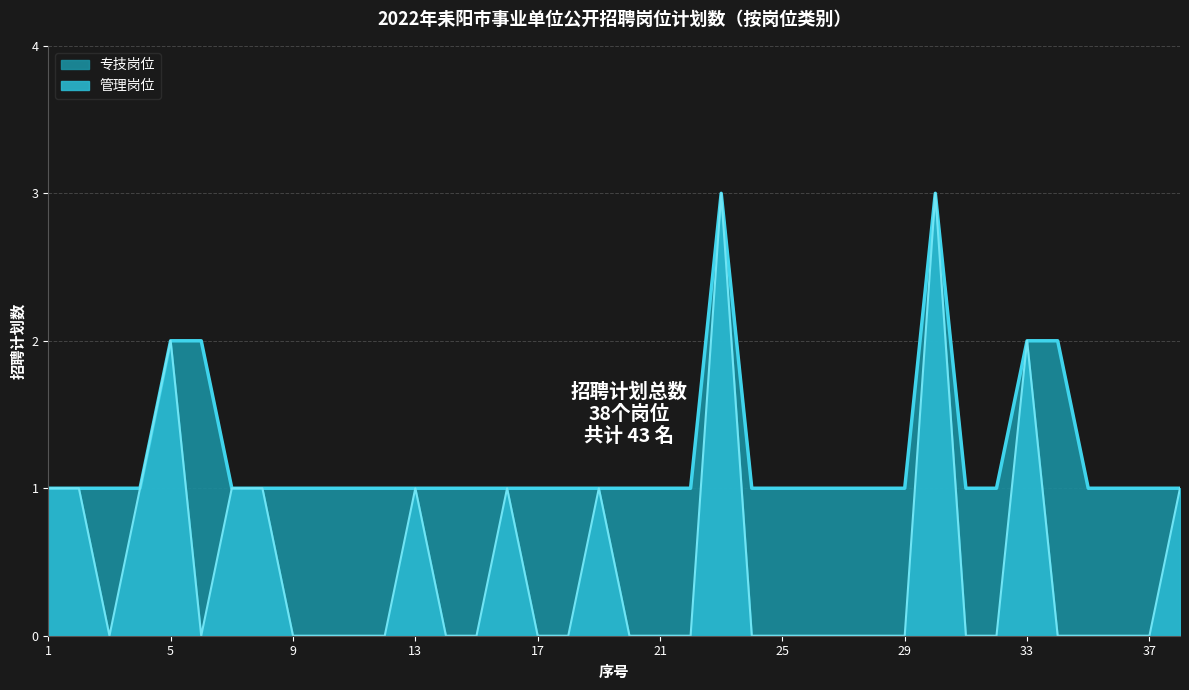

What is the change in value from 3 to 30?

+3